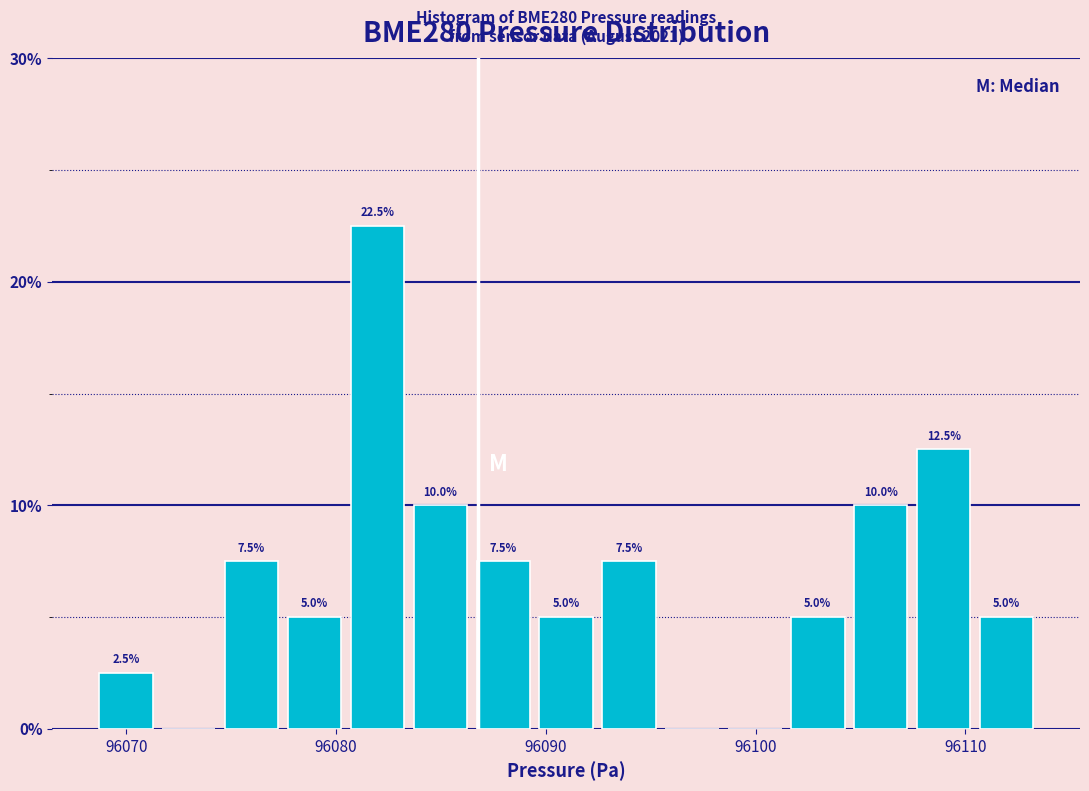

Around what value on the x-axis is the tallest bar? Give the approximate position of its centre, as read against the axis.

96082